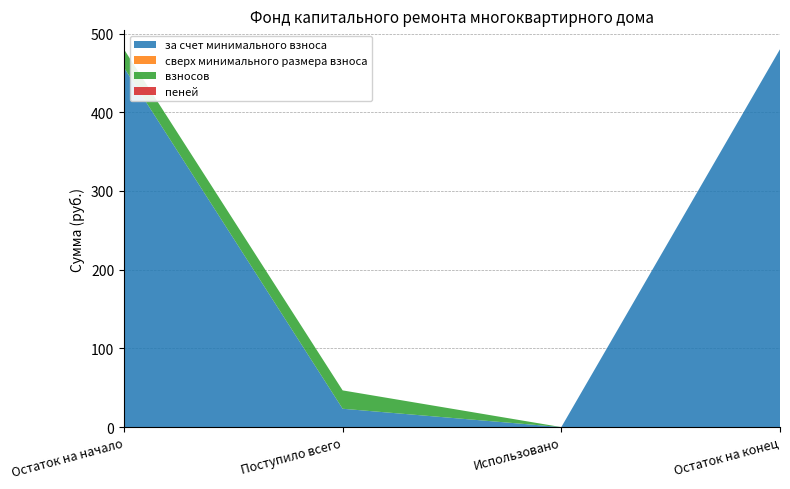

Which series has the largest range (max minus min)?

за счет минимального взноса